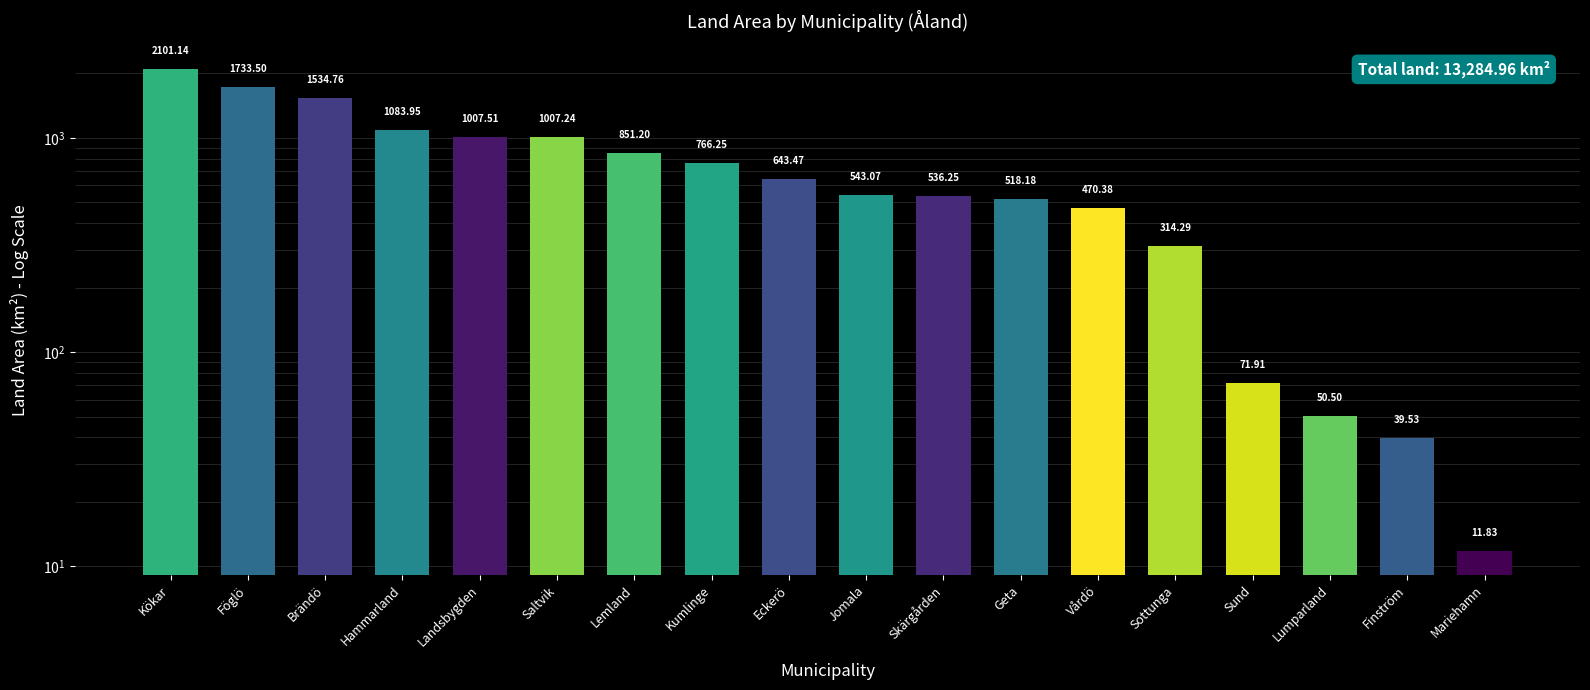

Are the bars horizontal?

No